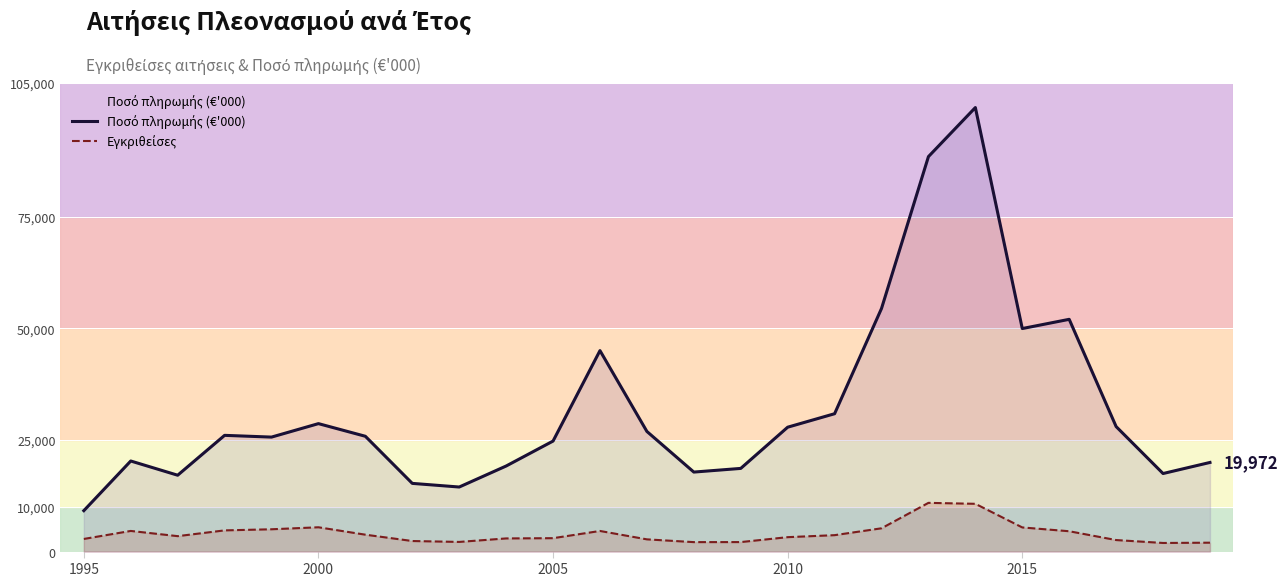

What is the difference between the second highest and minimum values in the Εγκριθείσες series?

8775